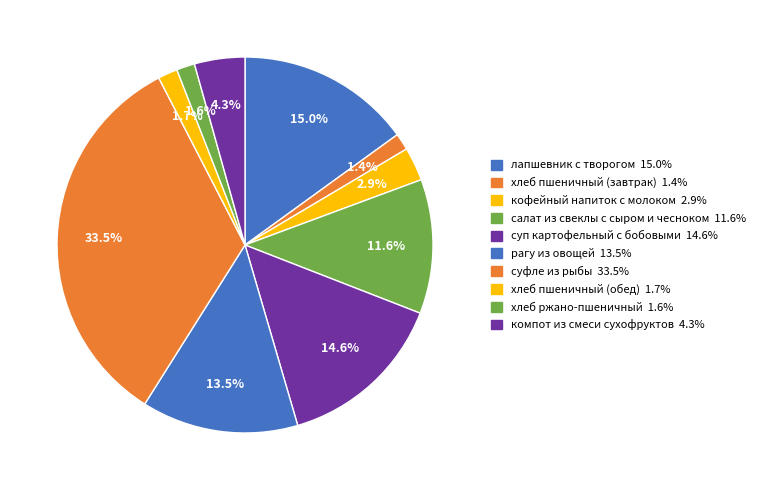

Count the number of slices in the pie.

10